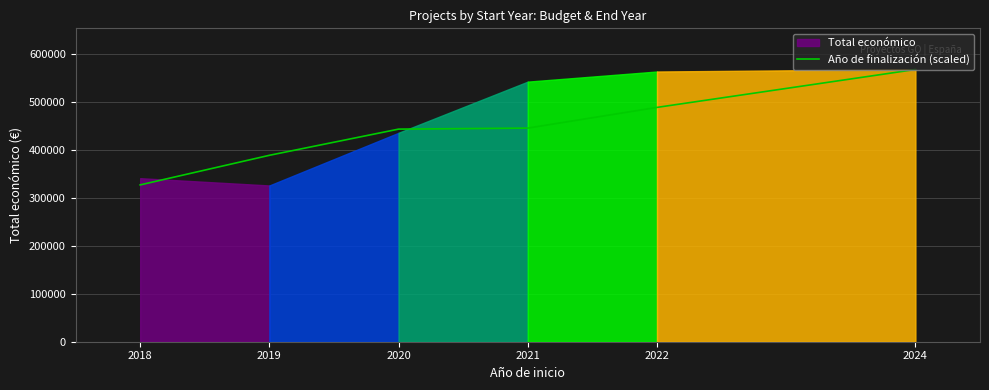

Does the chart have visible grid lines?

Yes